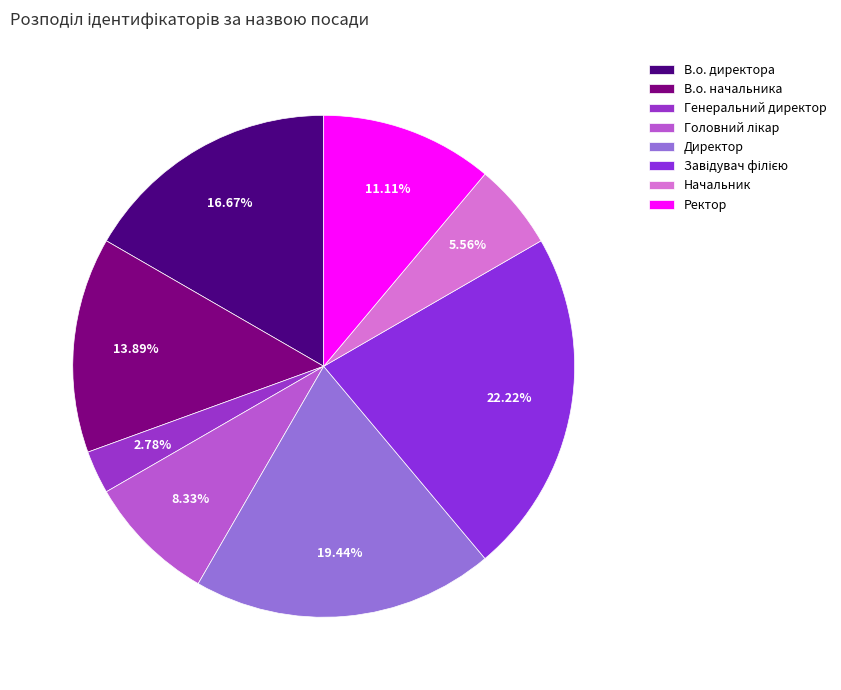

Rank the categories by value from lowest to highest.

Генеральний директор, Начальник, Головний лікар, Ректор, В.о. начальника, В.о. директора, Директор, Завідувач філією